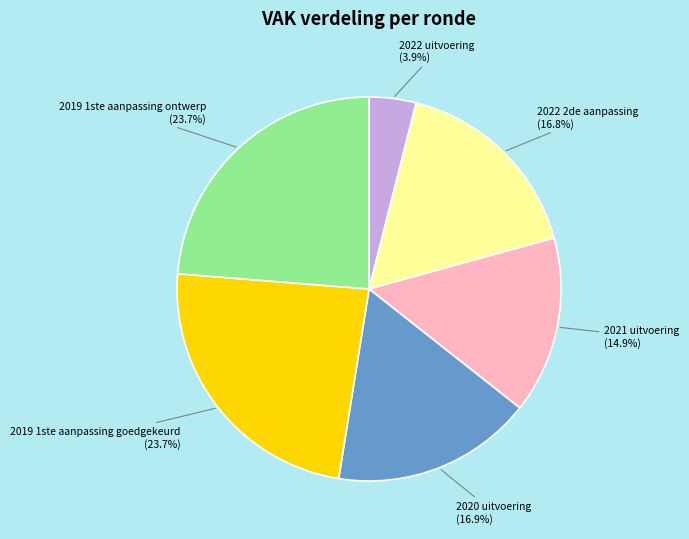

To the nearest percent, what is the average slice percentage?

17%